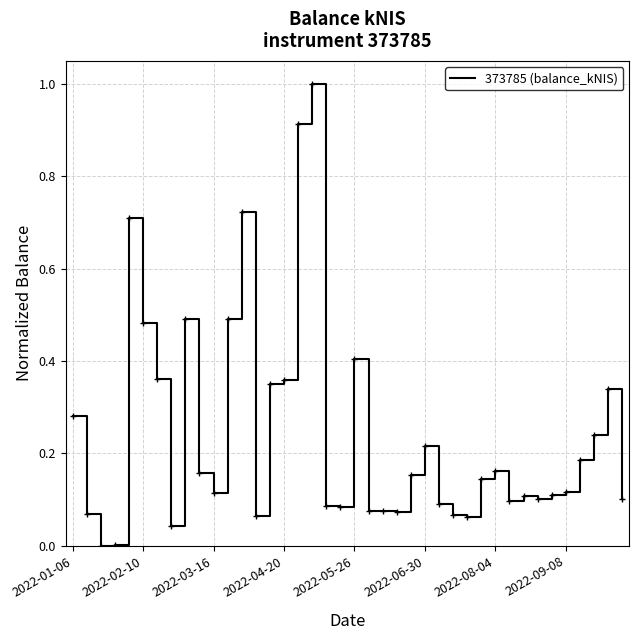

Is this an area chart (filled region under the line)?

No